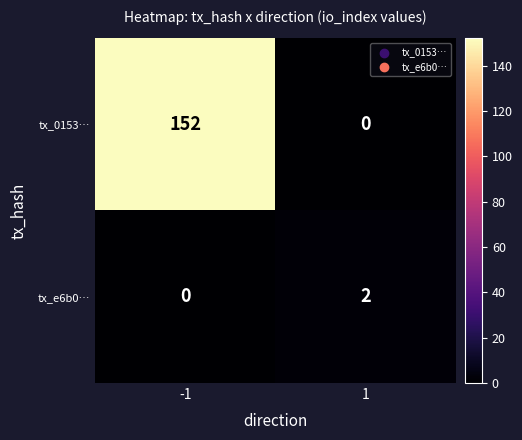

At which category is the sum across all series the highest?

-1